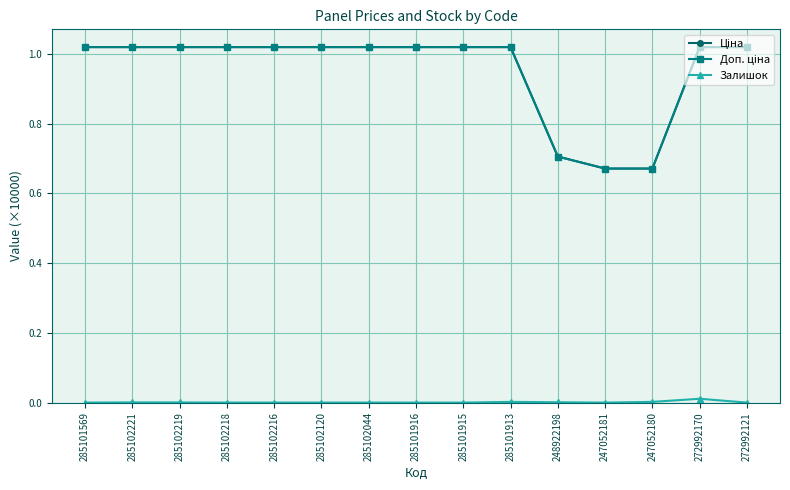

What is the sum of all Доп. ціна values?

14.3